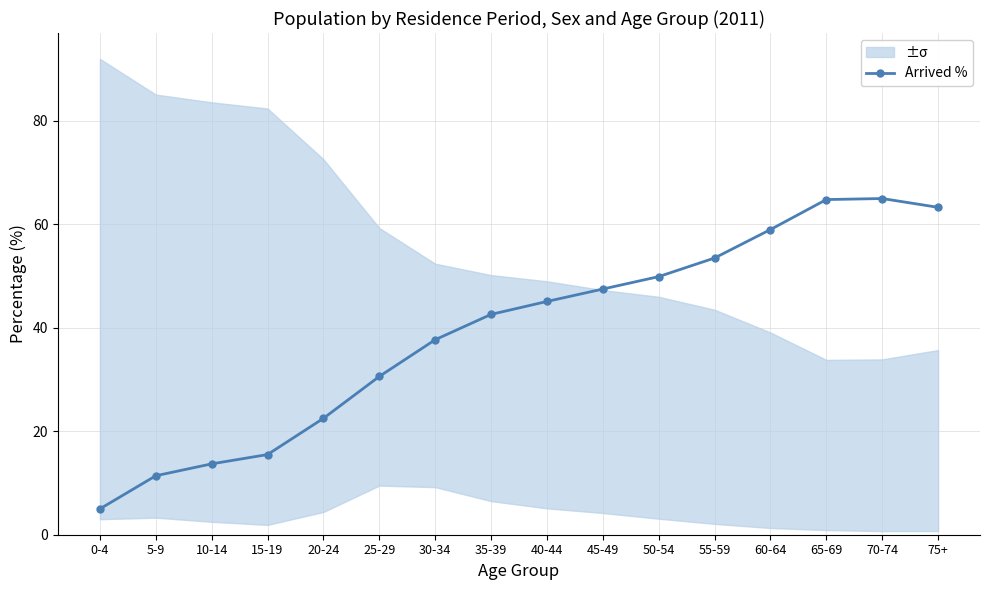

How many series are shown in this chart?

1